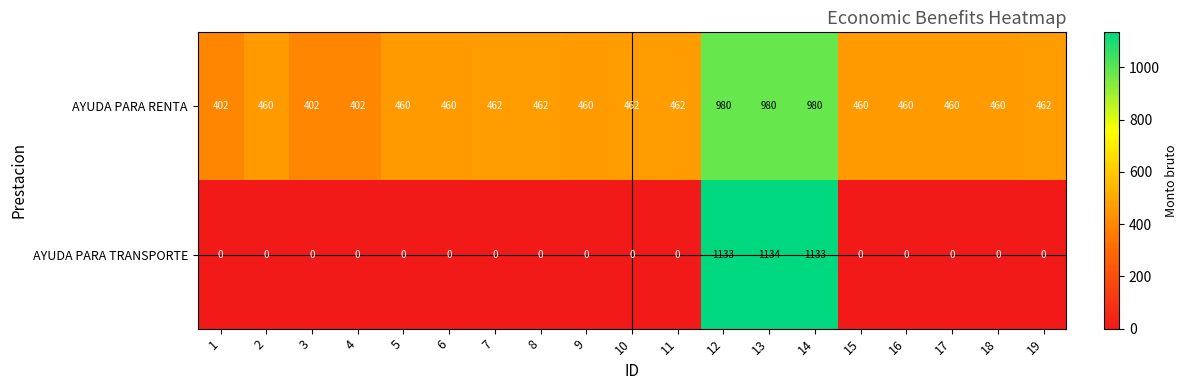

What is the highest value of the AYUDA PARA RENTA series?

980